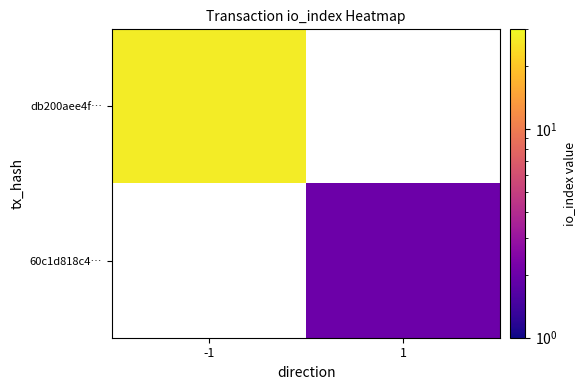

Between 1 and -1, which is larger?

-1